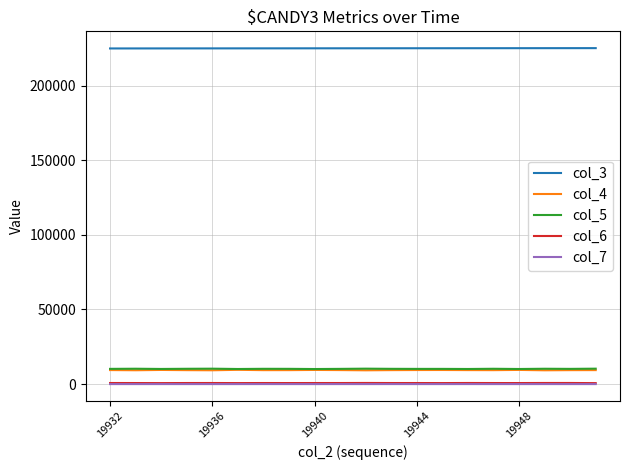

How many lines are shown in the chart?

5